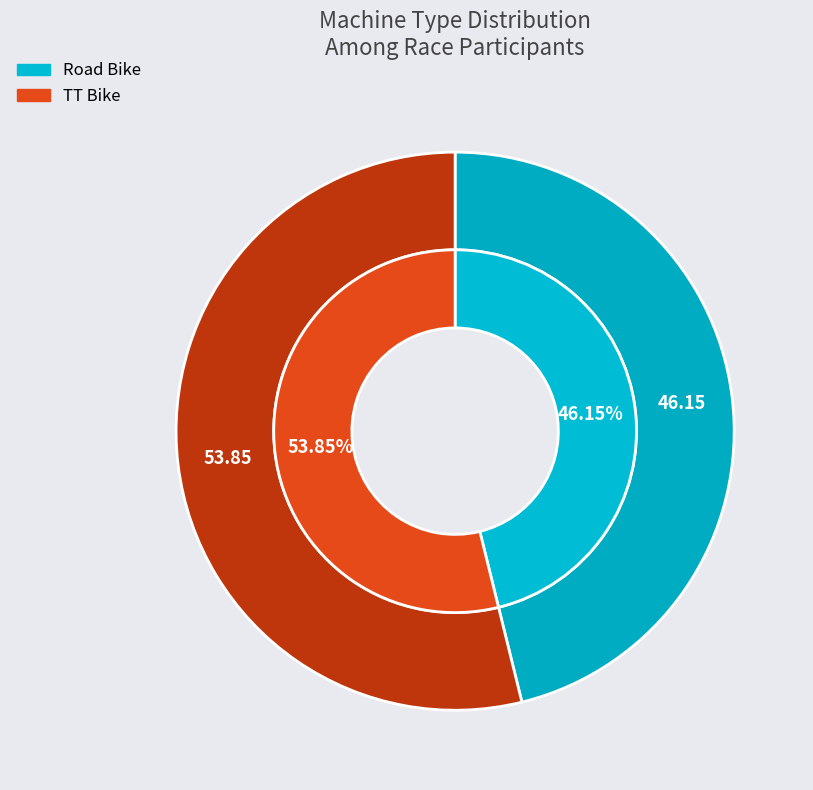

The Road Bike slice represents 46% of the pie. True or false?

True